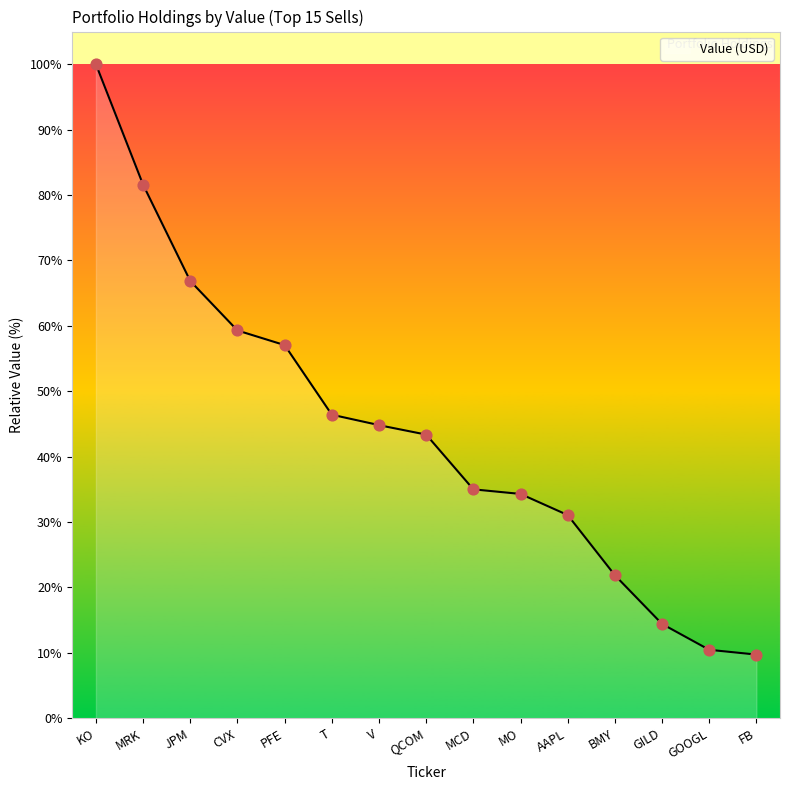

What is the ratio of the value at CVX to the value at JPM?

0.9